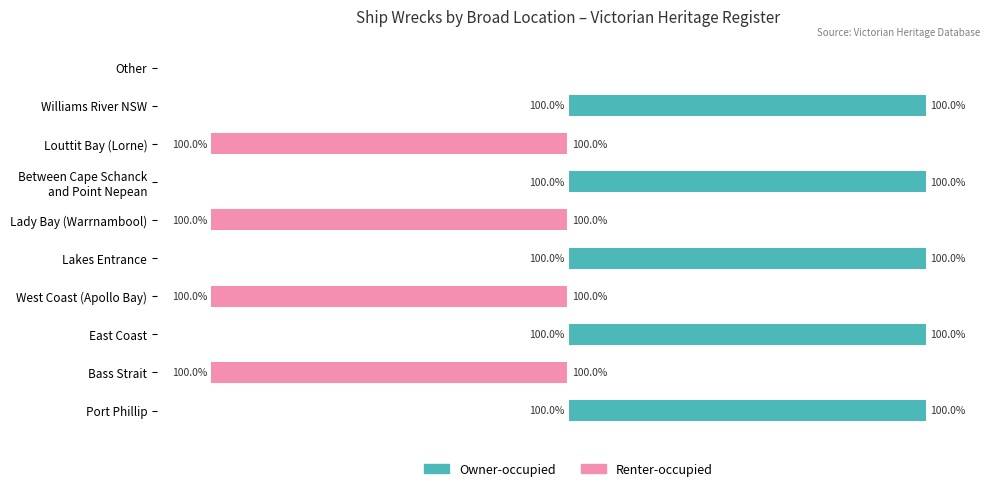

Count the number of categories in the chart.

10